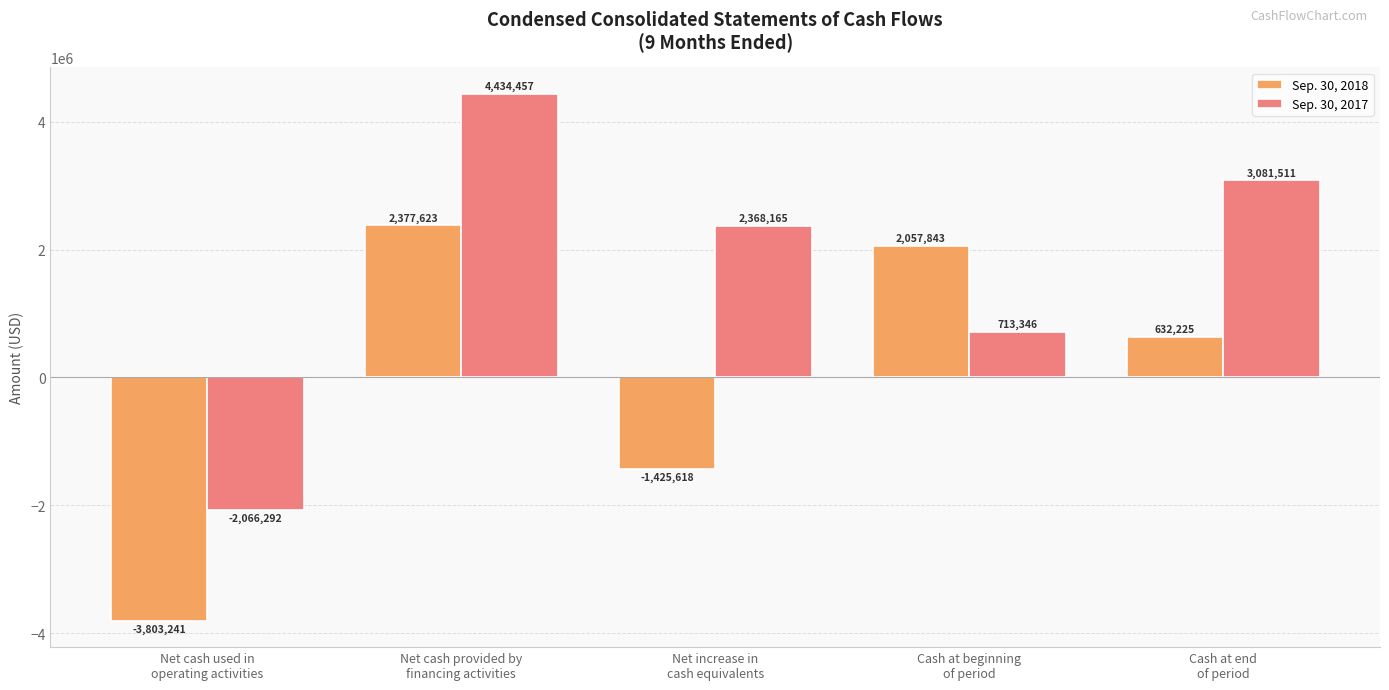

How many categories are shown in the chart?

5